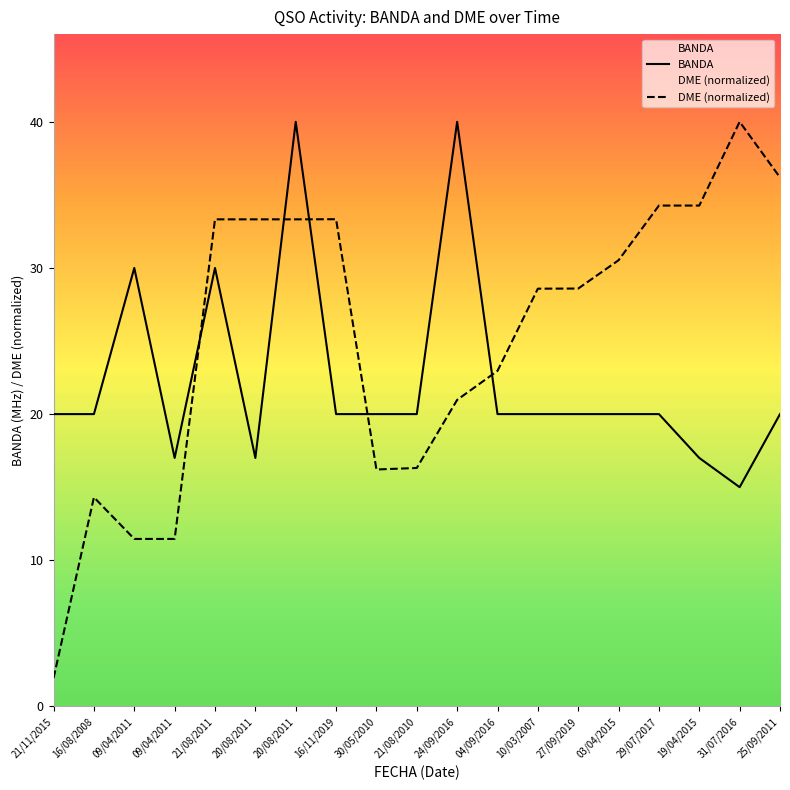

What is the total value across all series at 21/08/2010?

36.3